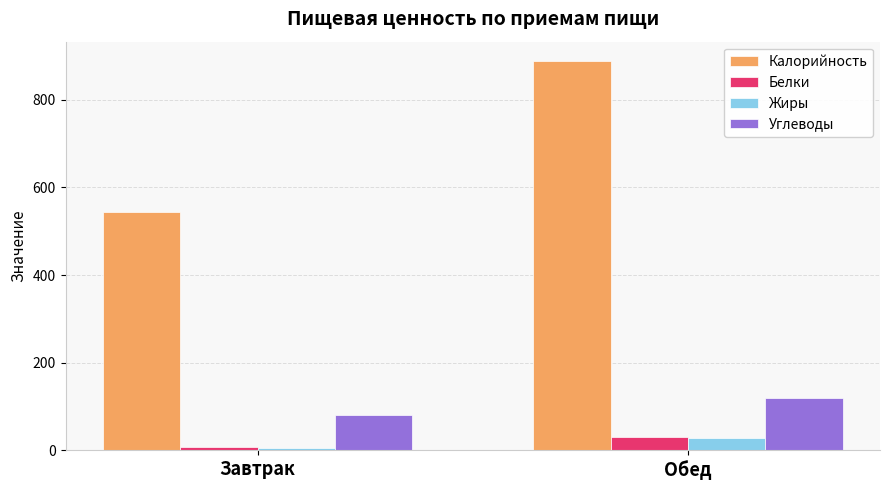

At which label is Жиры closest to 16?

Завтрак